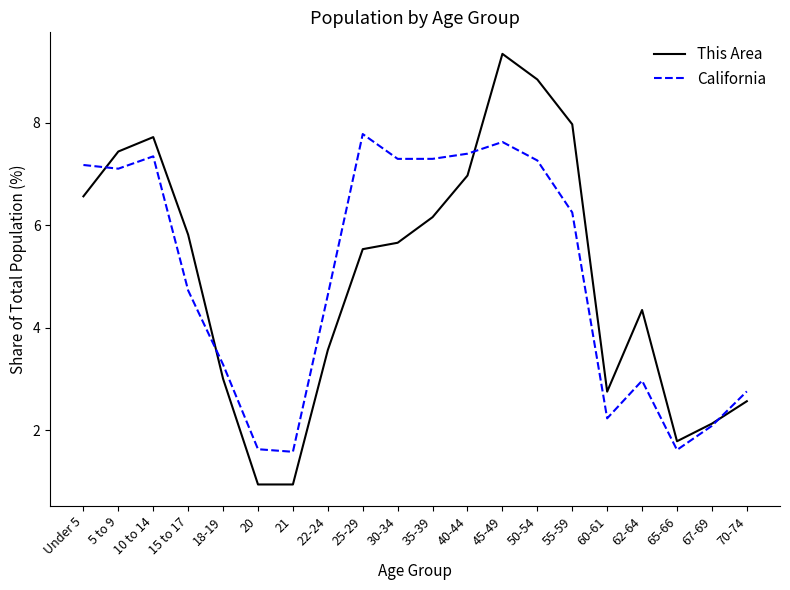

Is this an area chart (filled region under the line)?

No